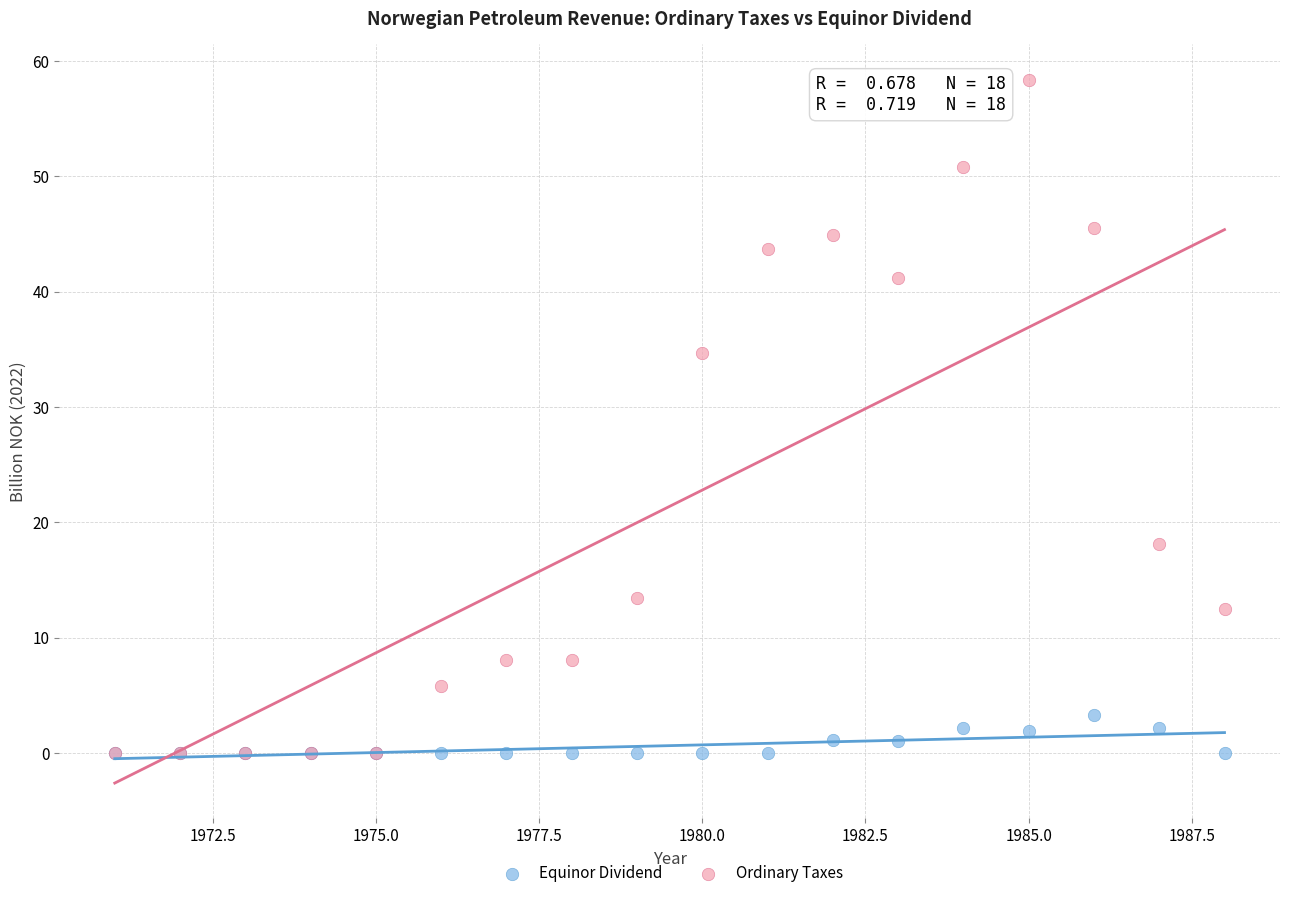

In the Ordinary Taxes series, what Y value is closest to 29?

34.6